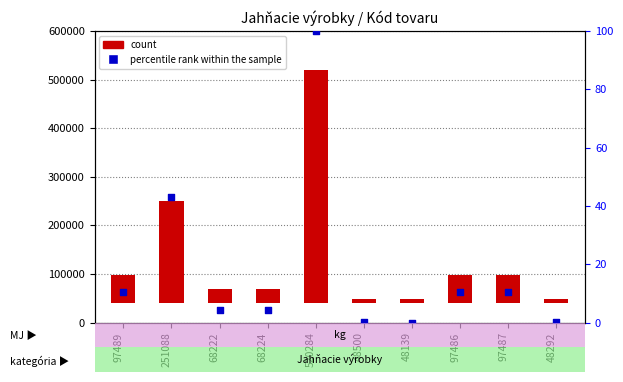

Which series contains the highest Y value?

count